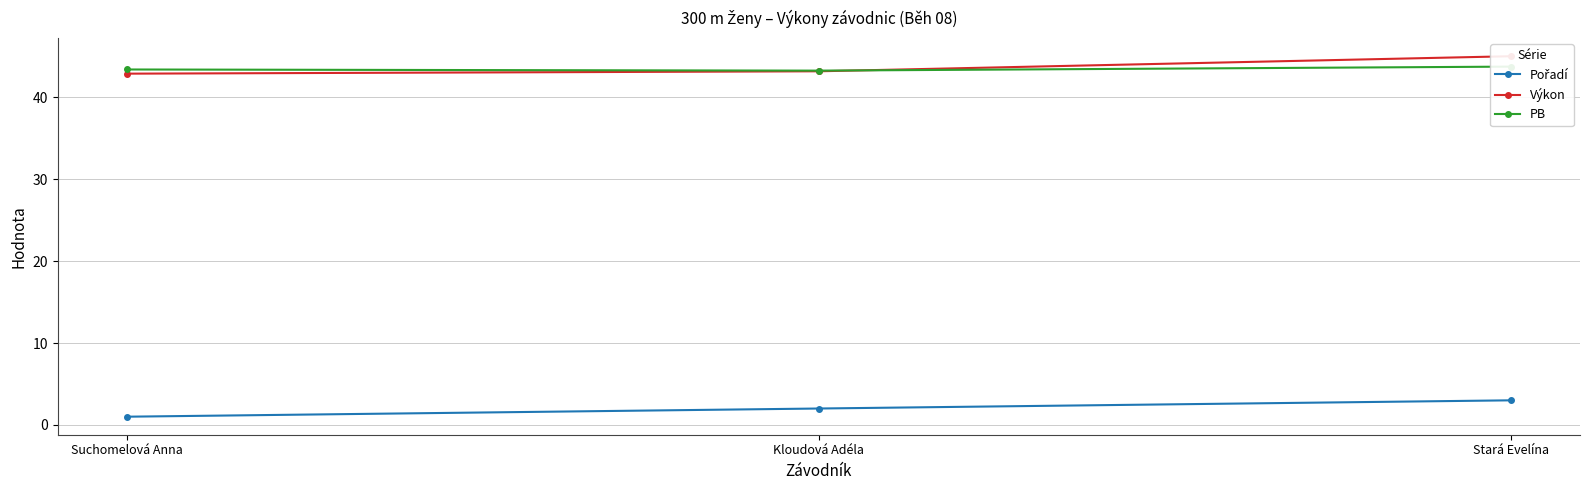

Between Suchomelová Anna and Stará Evelína, which series saw the biggest shift?

Výkon